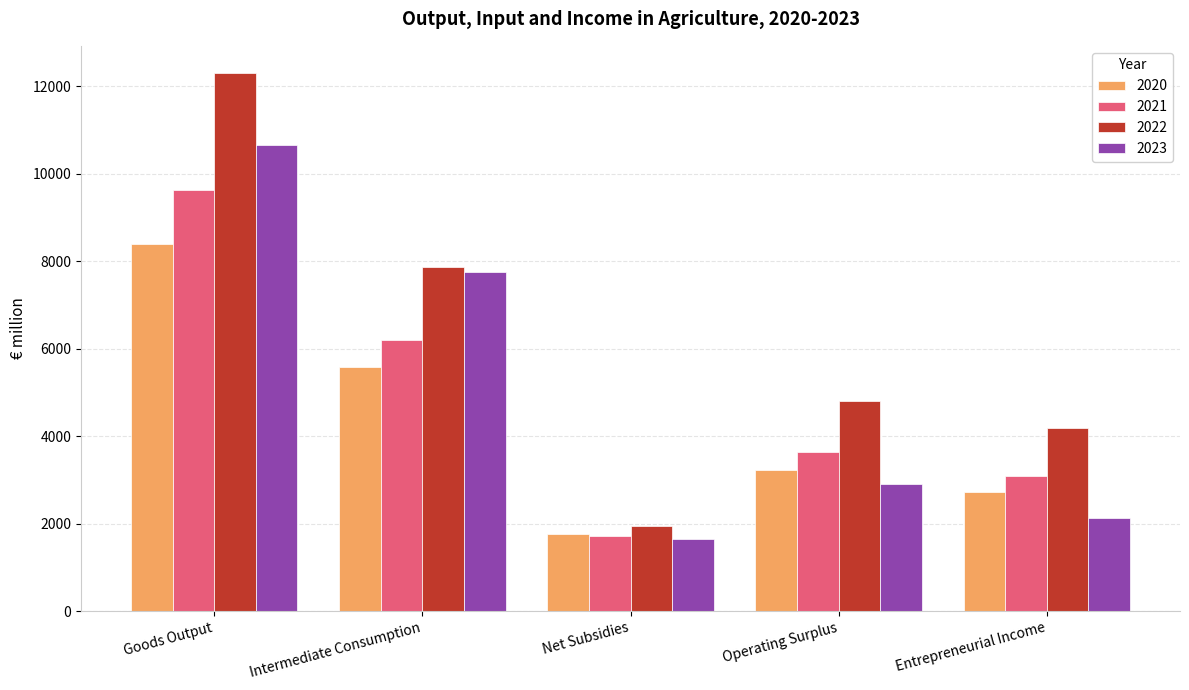

What is the sum of the 2023 values at Operating Surplus and Intermediate Consumption?

10661.1